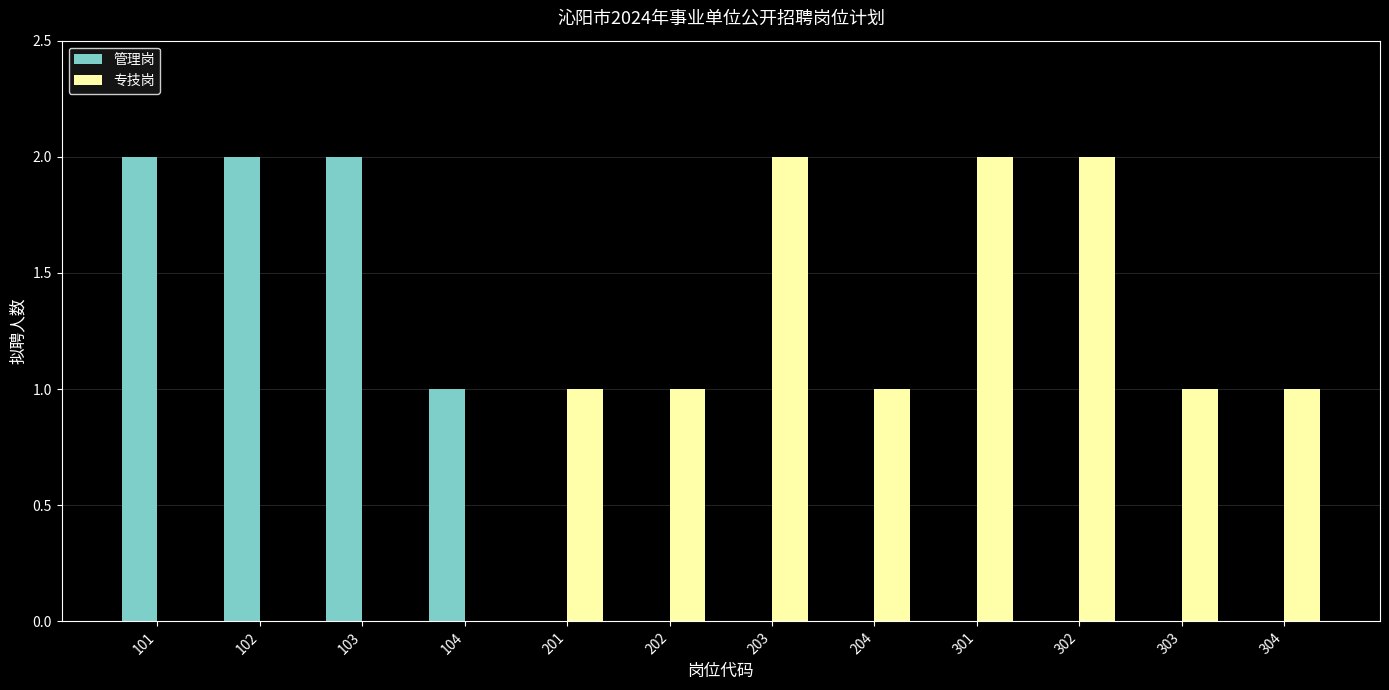

Count the number of data series in this chart.

2